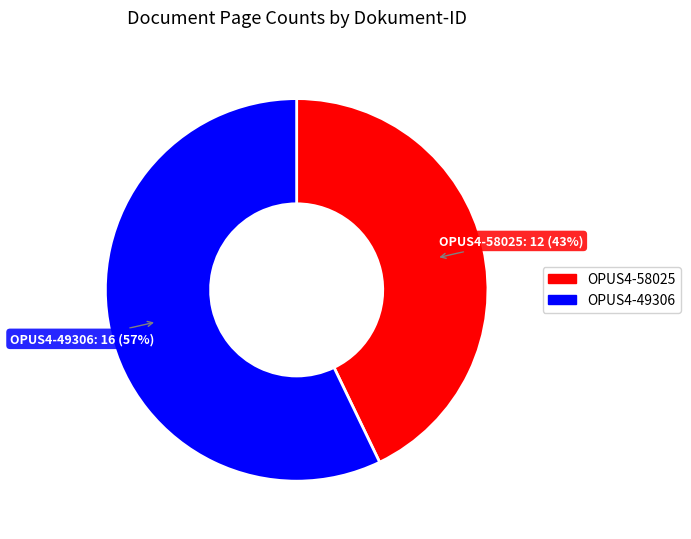

Is it true that OPUS4-58025 is 43% of the pie?

True